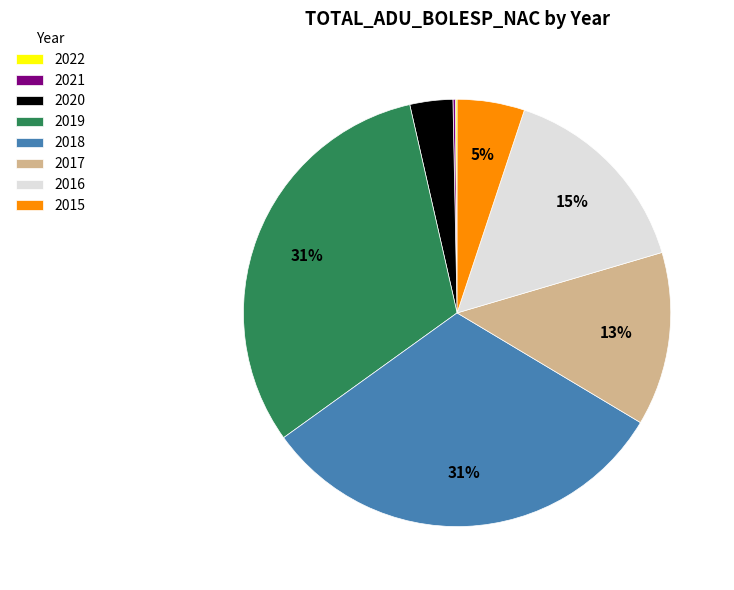

Is there any slice that represents more than half of the pie?

No